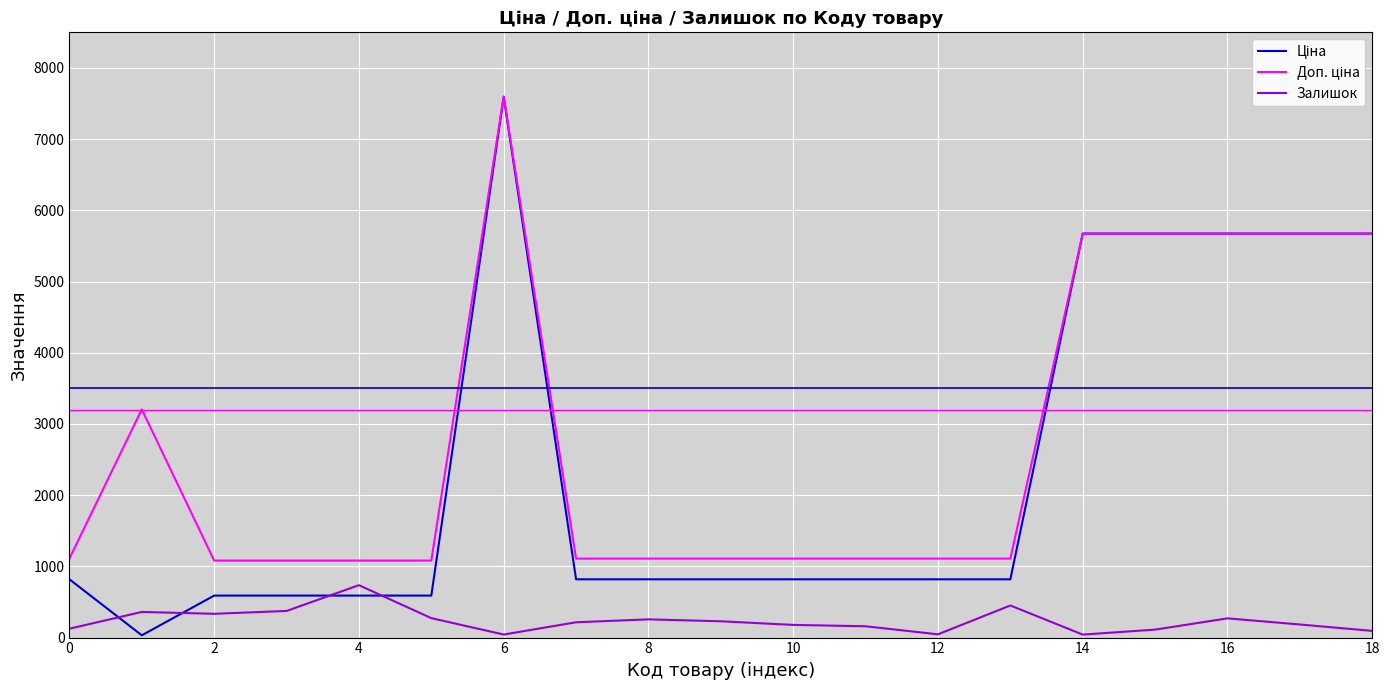

What is the greatest value displayed?

7596.5